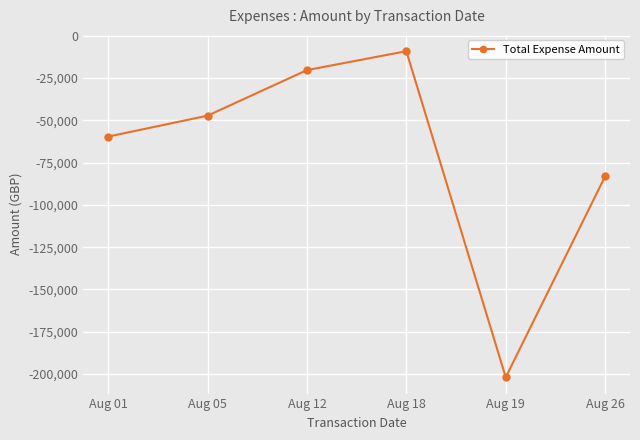

How many data points are less than -47302?

4